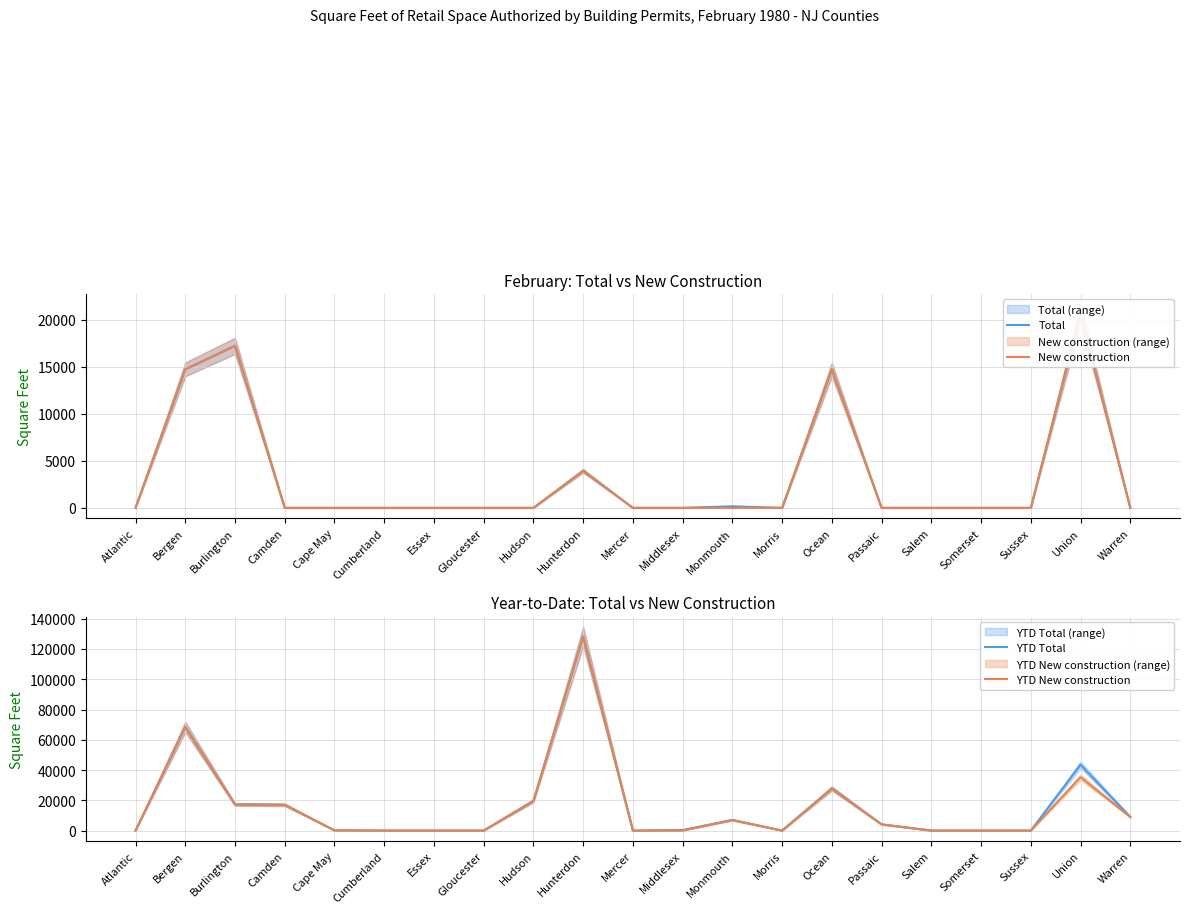

What is the difference between the maximum and minimum values in the YTD New construction series?

128243